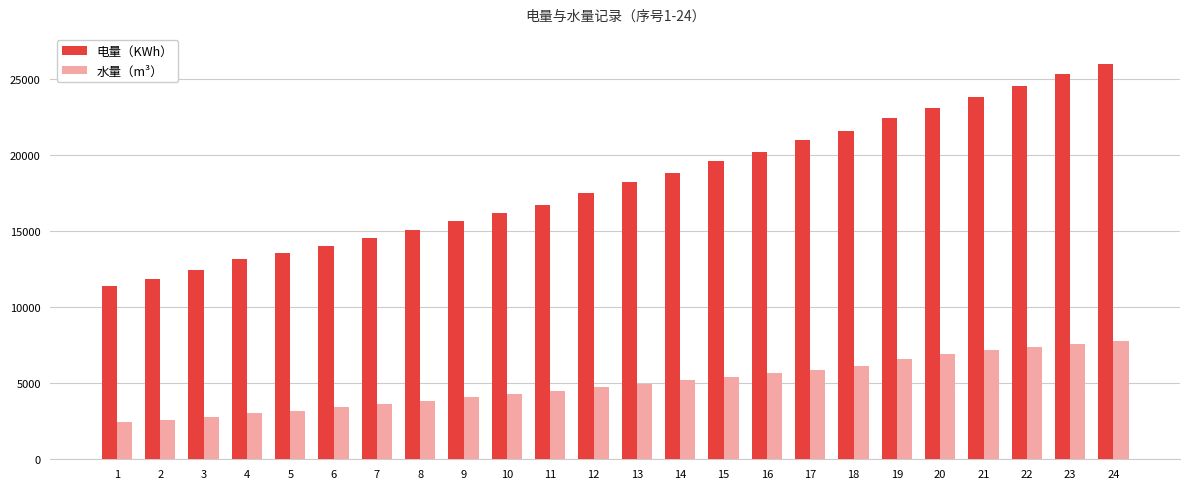

At which category does the chart reach its peak across all series?

24